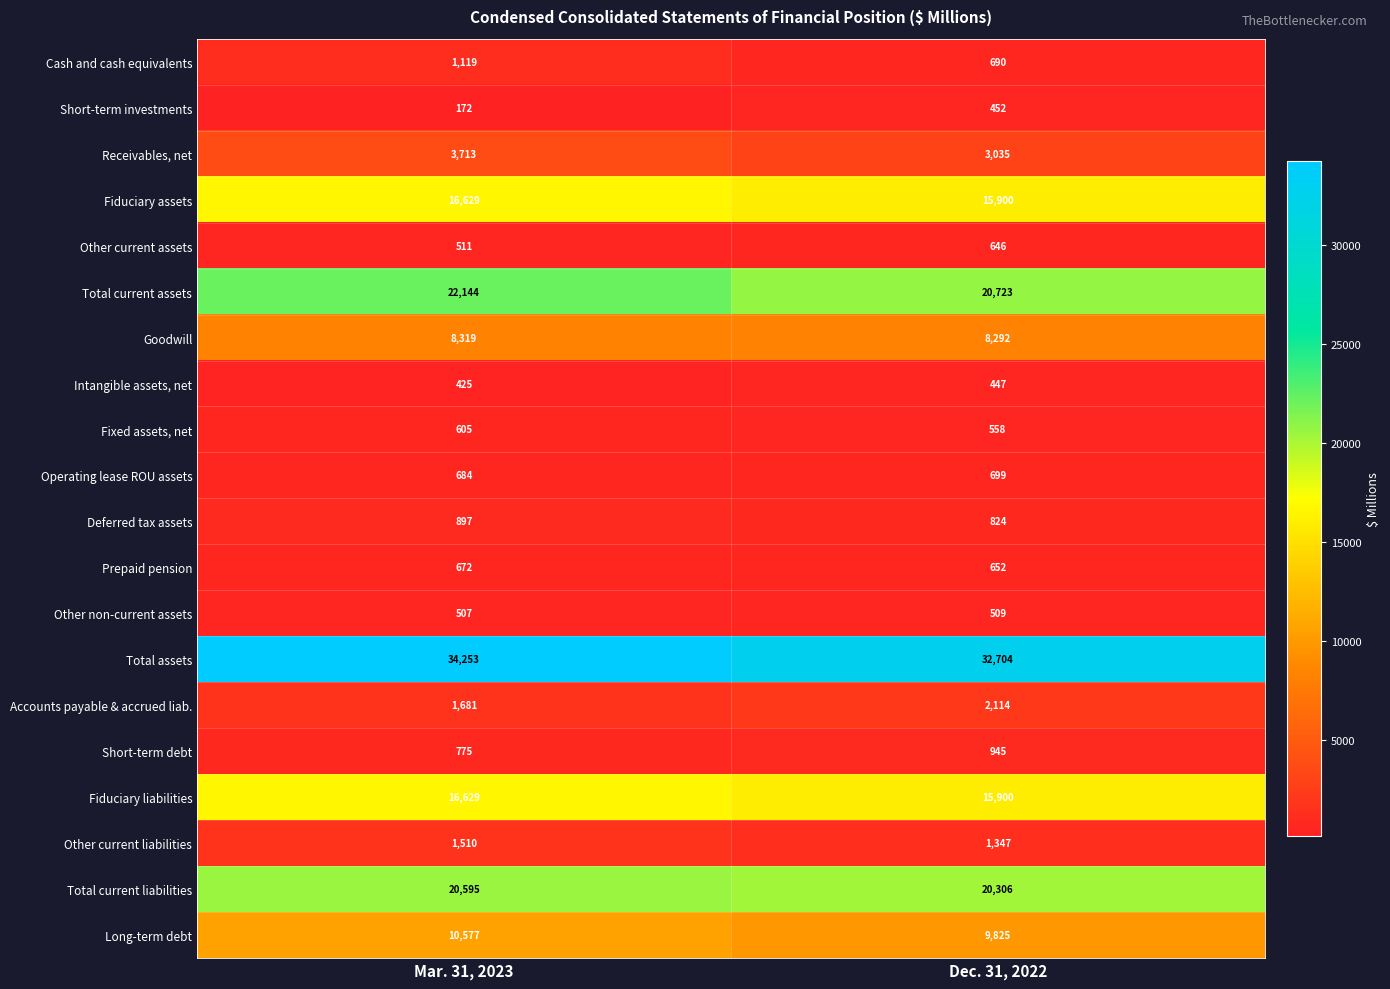

The Long-term debt series shows 16075 at Mar. 31, 2023. True or false?

False